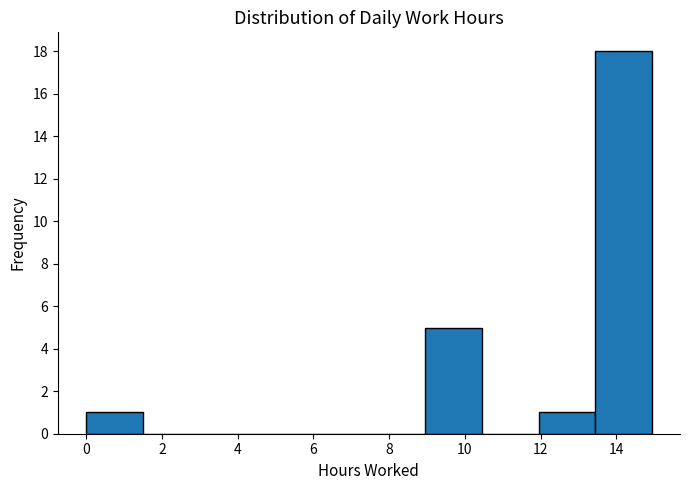

Which range on the x-axis has the tallest bar?

13.4 to 15.0